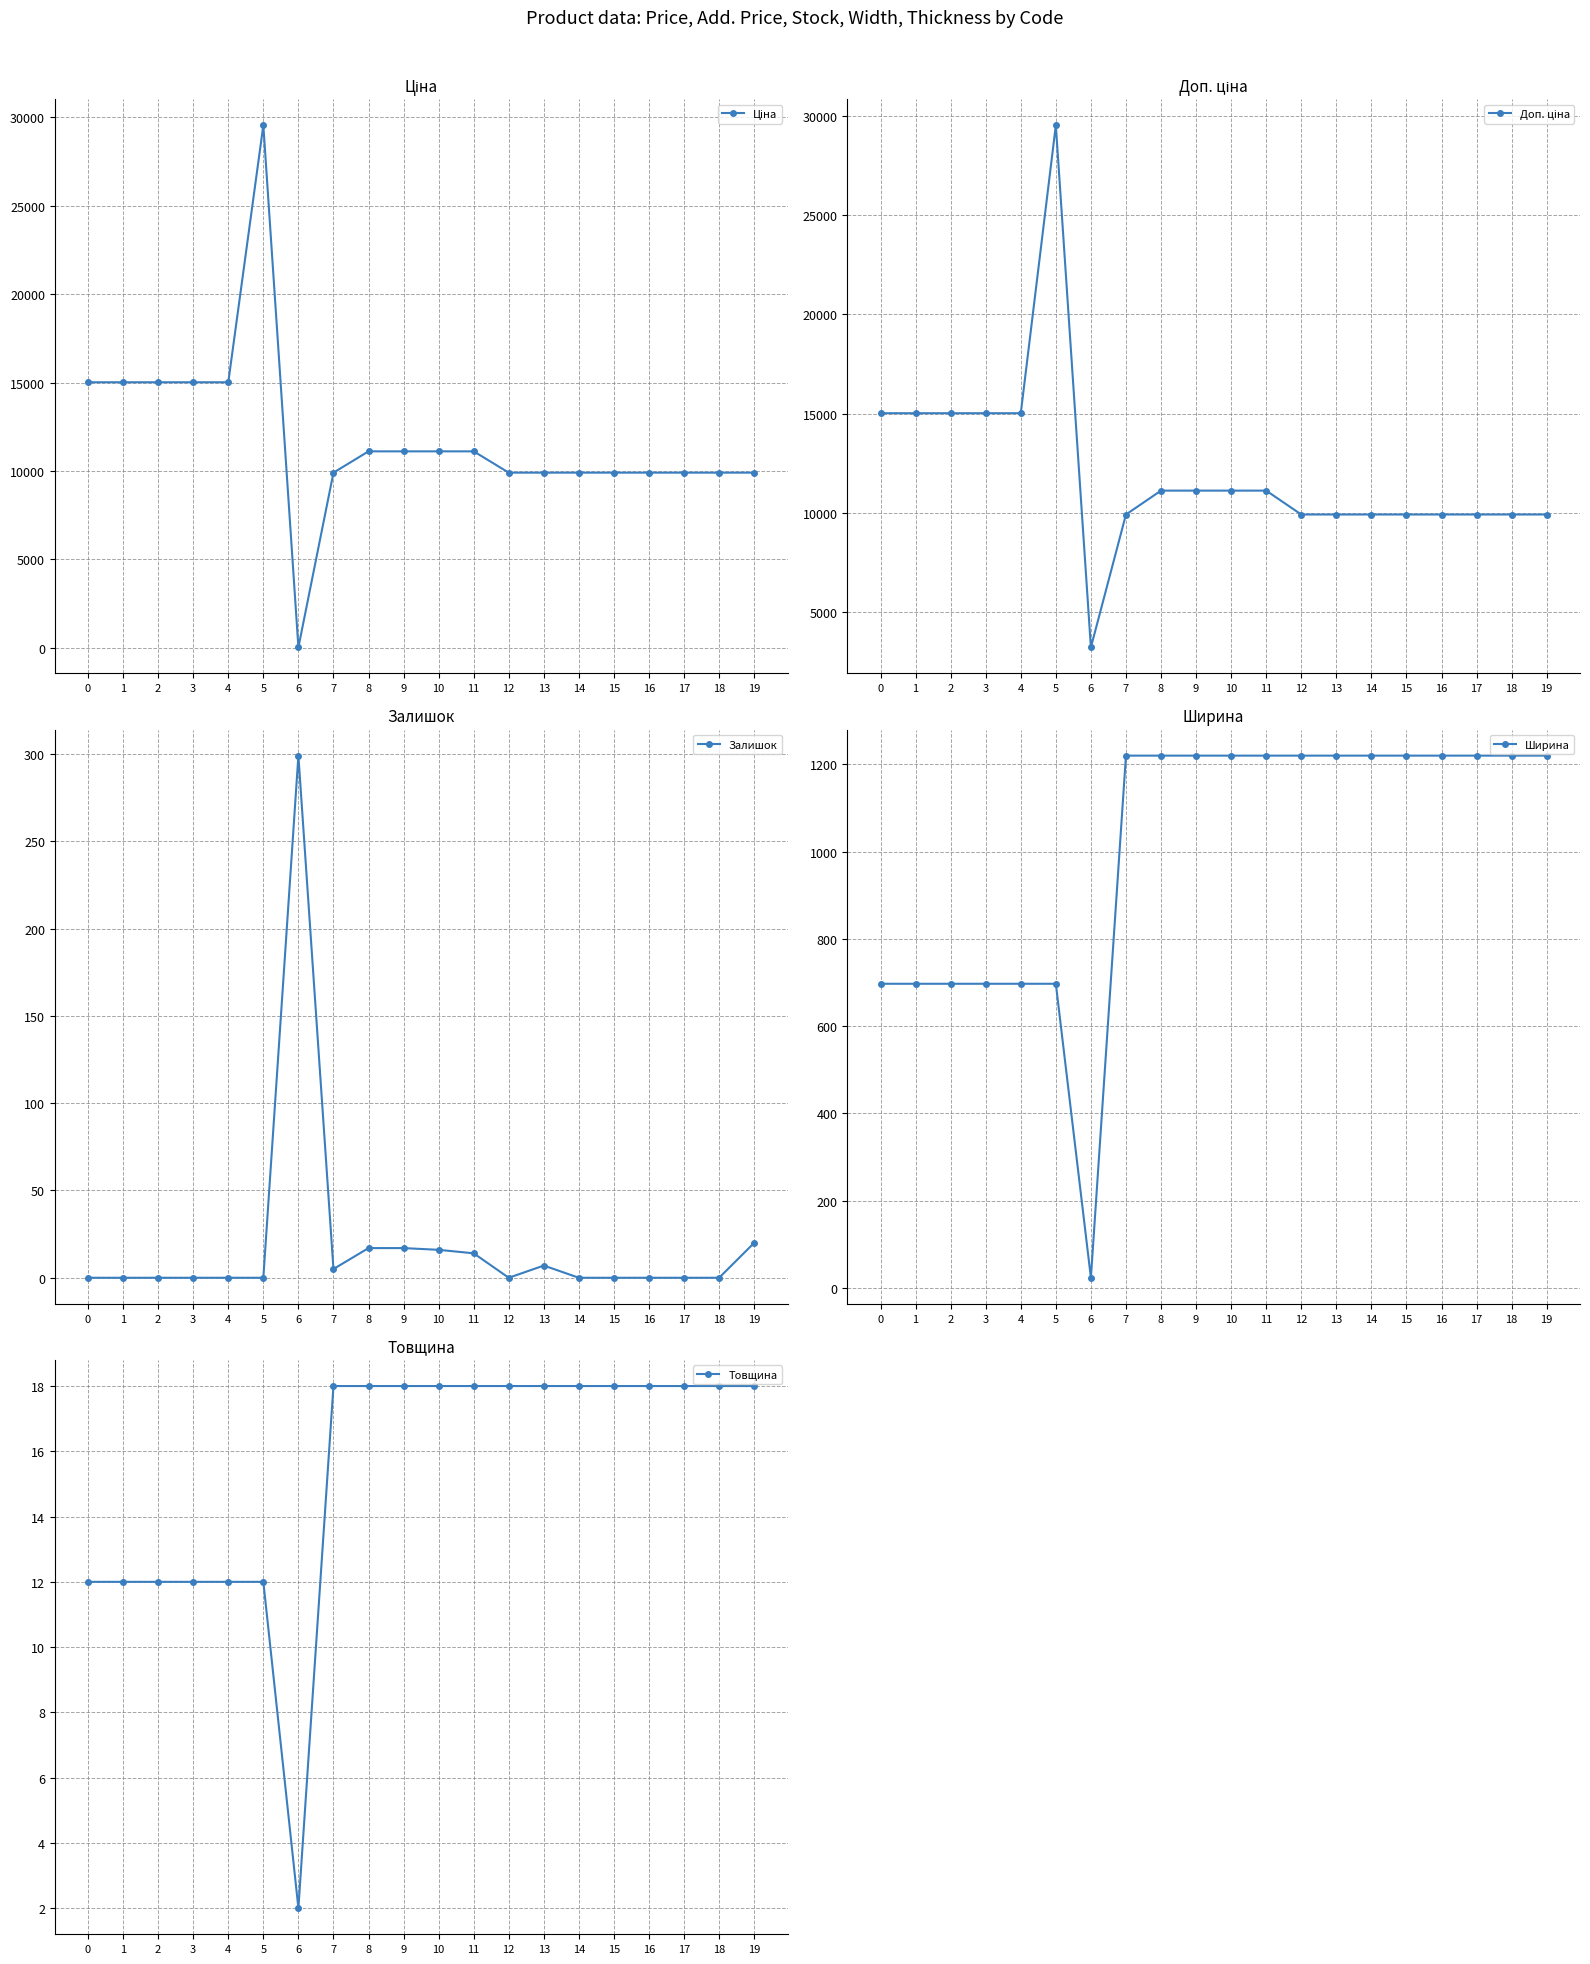

Rank the series by their maximum value, from lowest to highest.

Товщина, Залишок, Ширина, Ціна, Доп. ціна